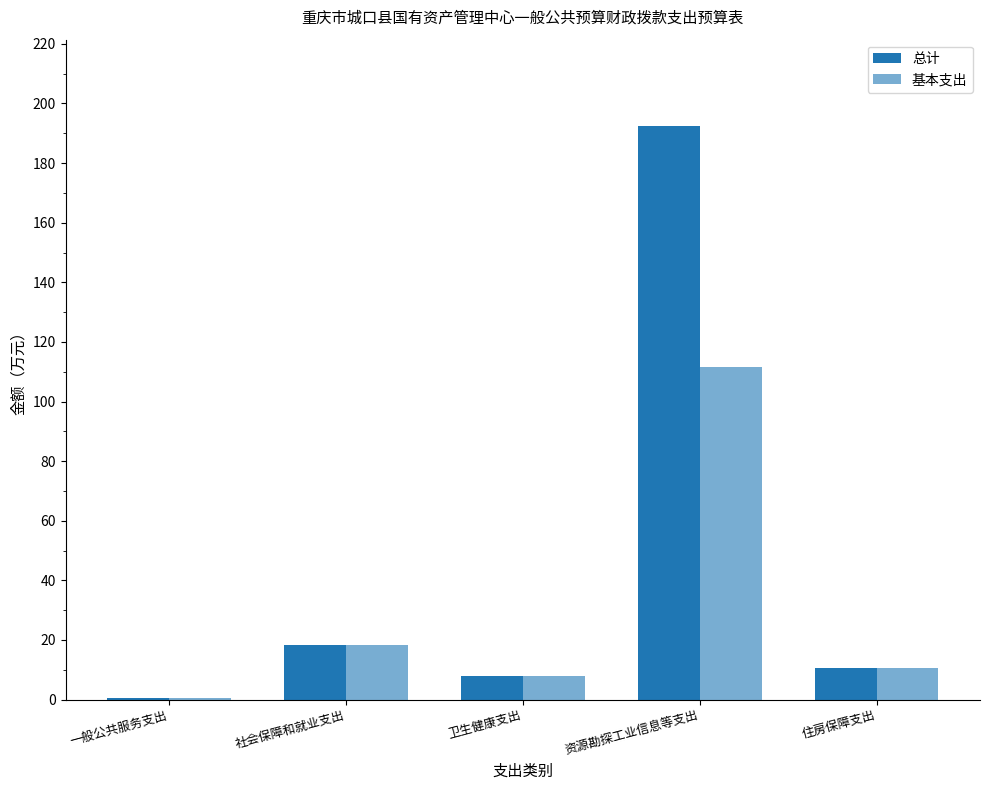

Reading right to left, list all the values displayed in this chart.

总计: 住房保障支出=10.5	资源勘探工业信息等支出=192.5	卫生健康支出=7.9	社会保障和就业支出=18.3	一般公共服务支出=0.5
基本支出: 住房保障支出=10.5	资源勘探工业信息等支出=111.5	卫生健康支出=7.9	社会保障和就业支出=18.3	一般公共服务支出=0.5